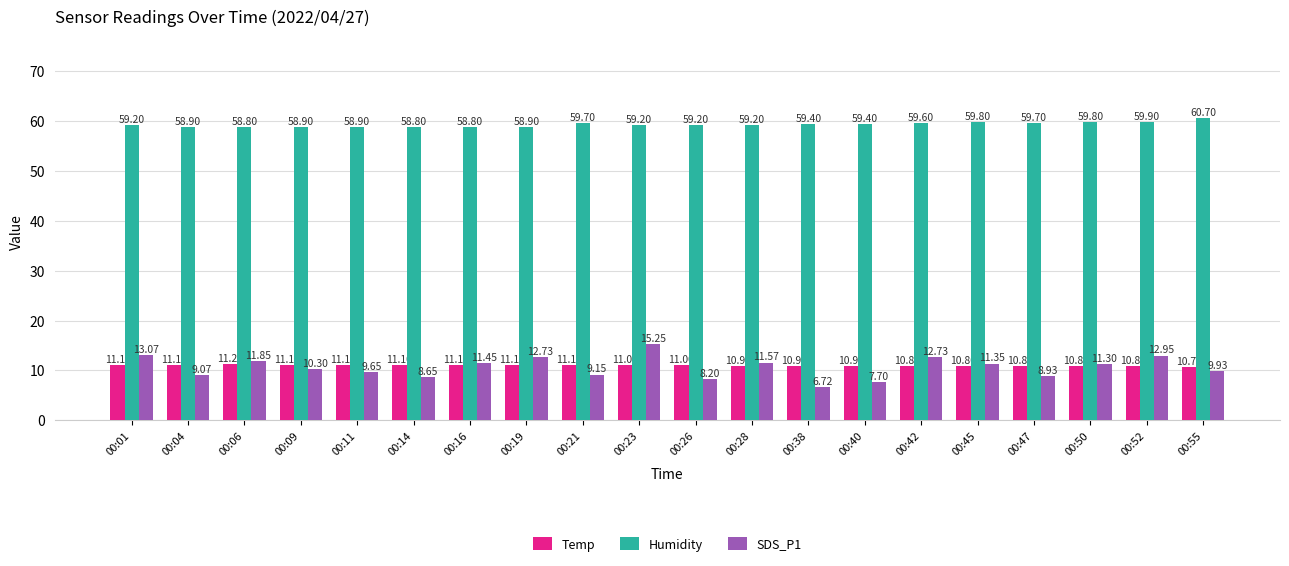

Which category has the highest value in the Humidity series?

00:55